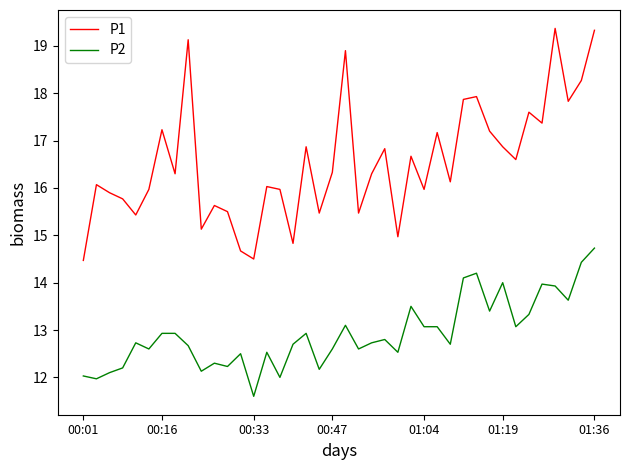

True or false: P2 and P1 intersect in this chart.

False